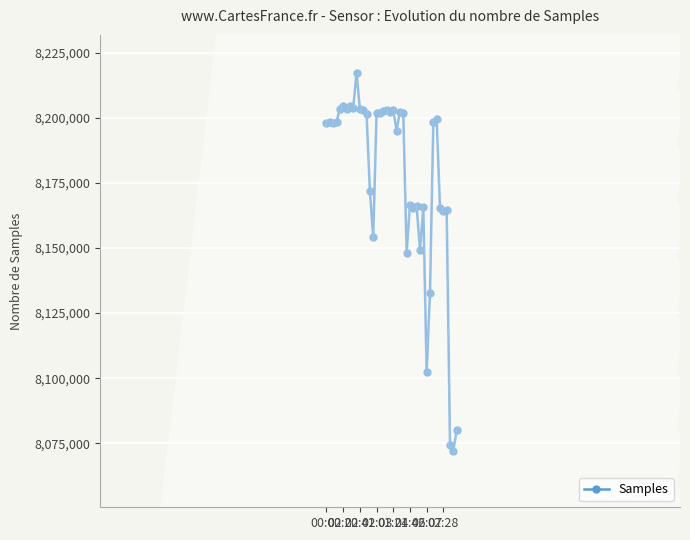

What is the value of the 22nd point from the left?

8195157